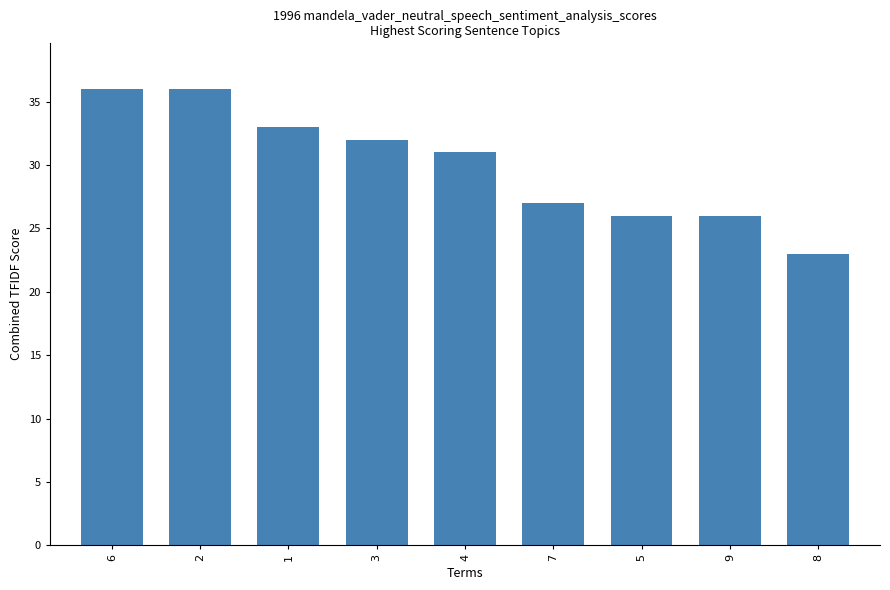

What is the label of the 3rd bar from the left?

1